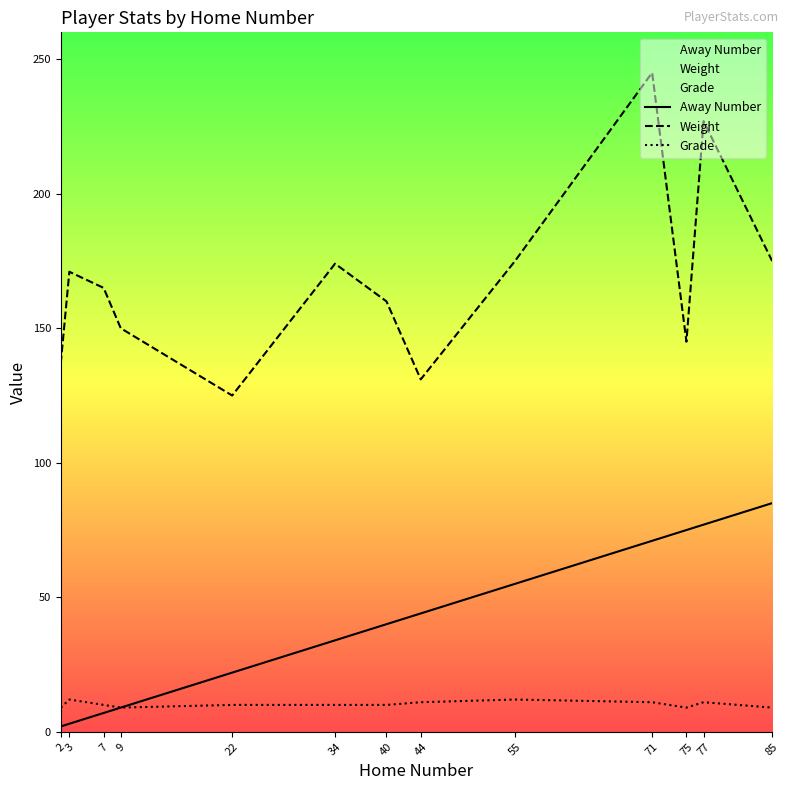

True or false: Weight and Grade cross at least once.

False